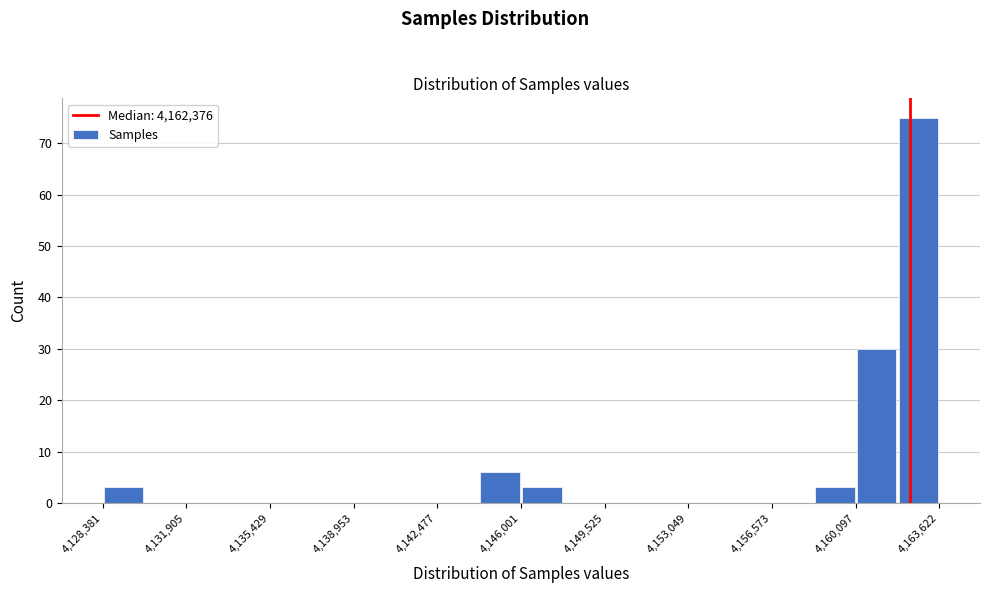

Read against the x-axis, roughly where is the centre of the tallest bar?

4162500